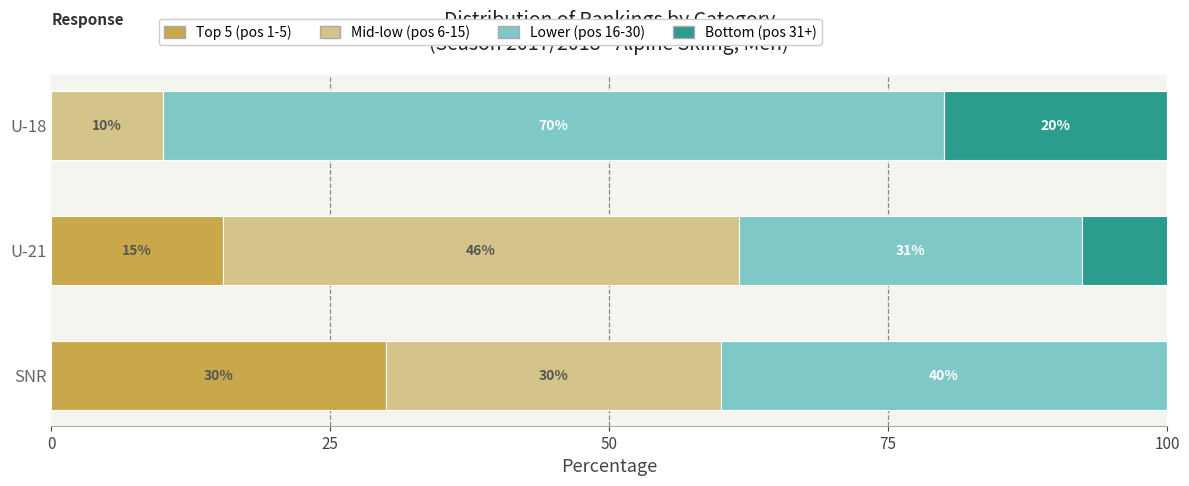

What is the maximum value for Top 5 (pos 1-5)?

30.0